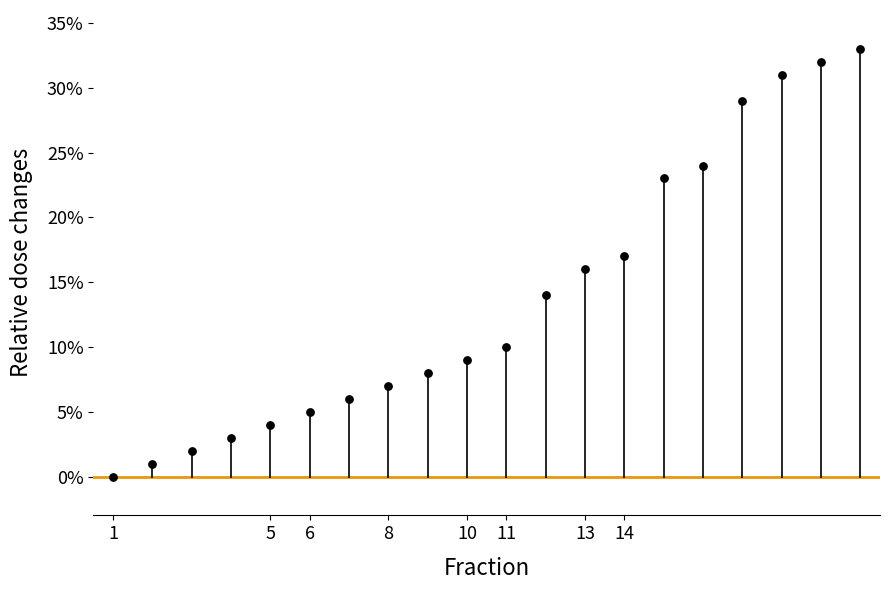

What is the range of Y values (max minus min)?

33.0